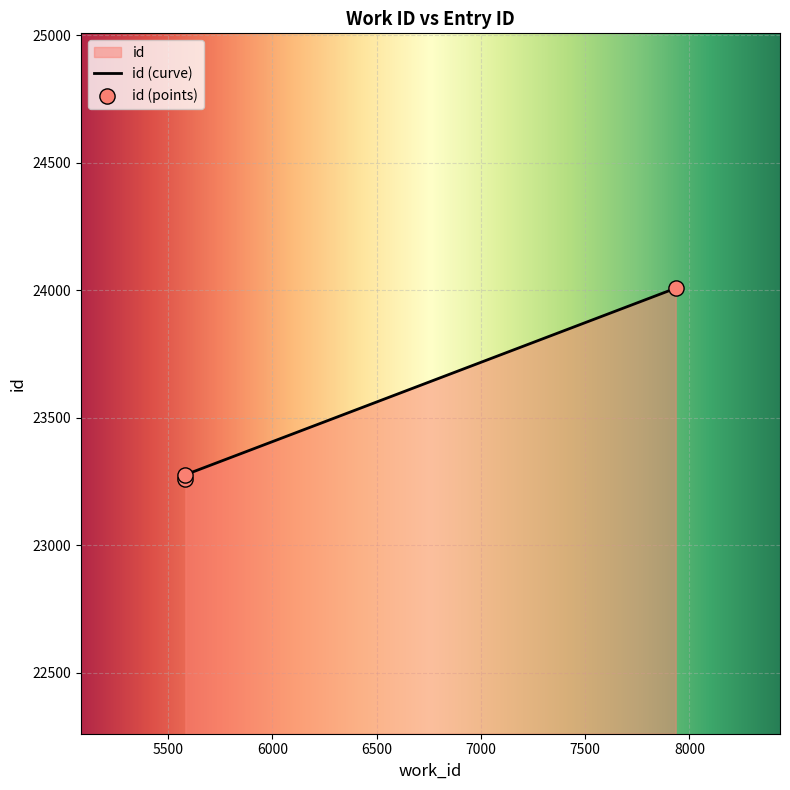

Approximately how many times larger is the value at 5583 compared to 7934?

1.0